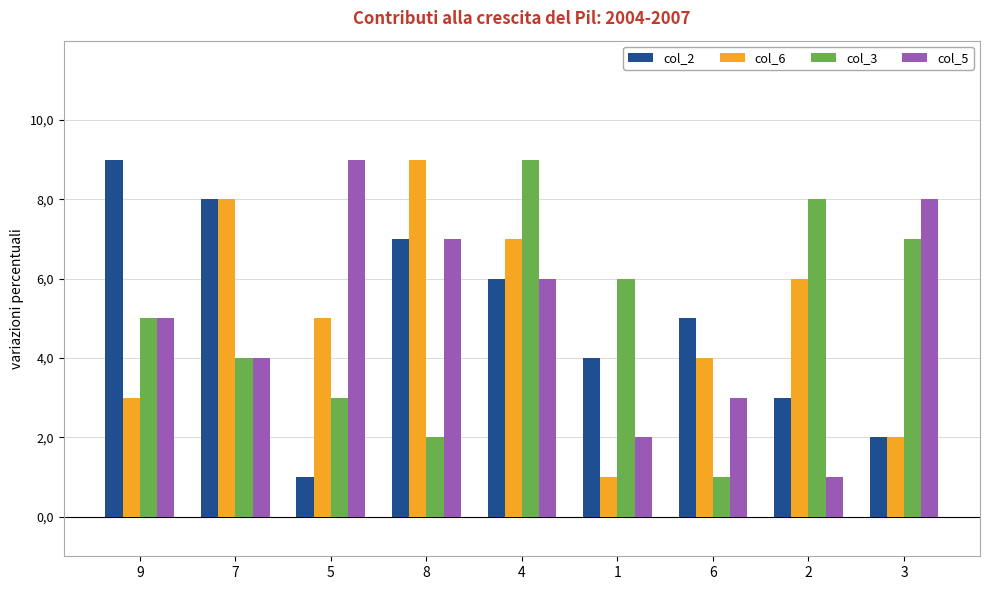

Does the chart contain any negative values?

No